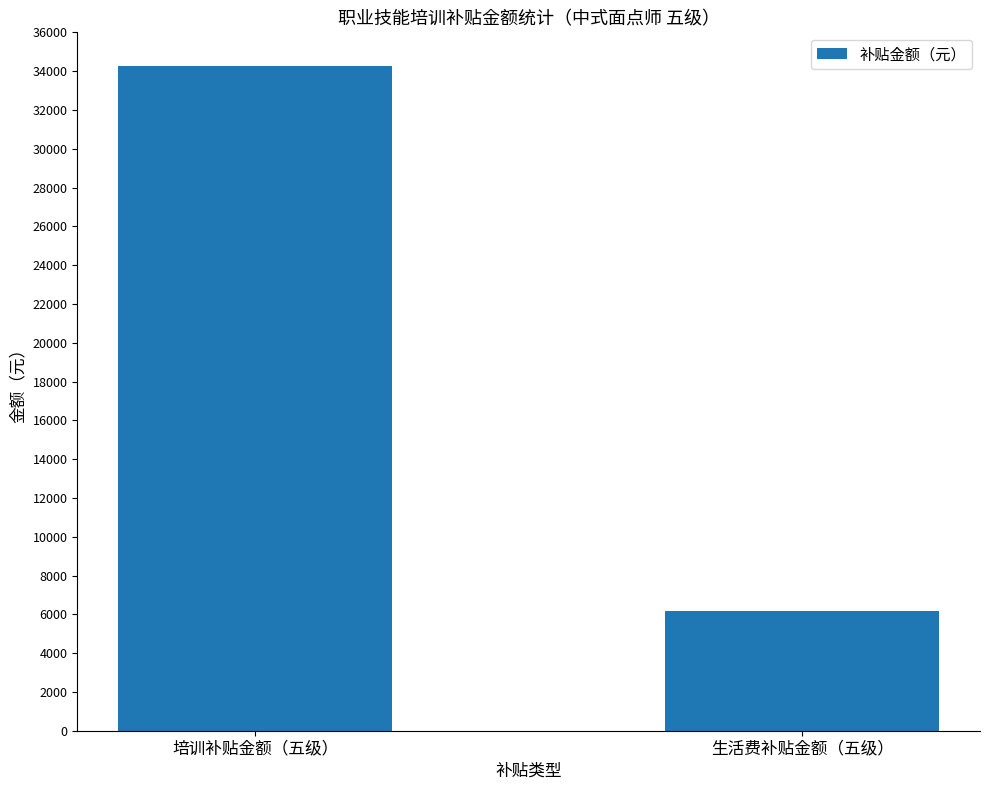

What is the difference between the maximum and minimum values?

28112